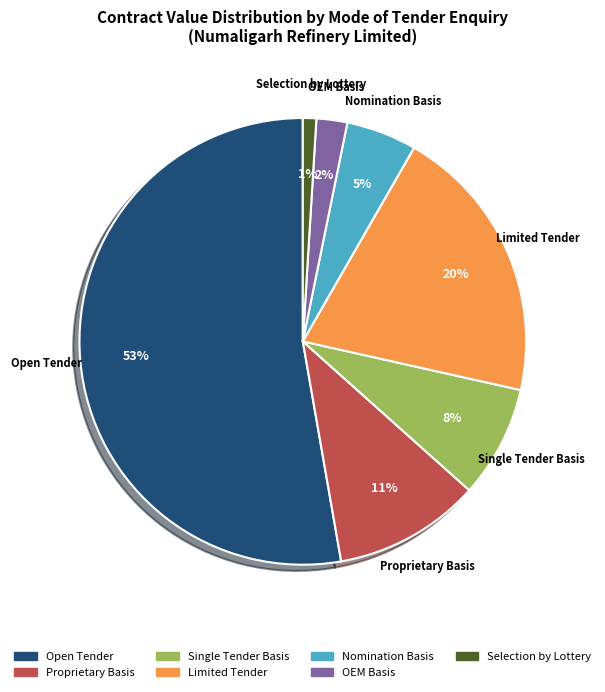

Does any single category account for the majority?

Yes